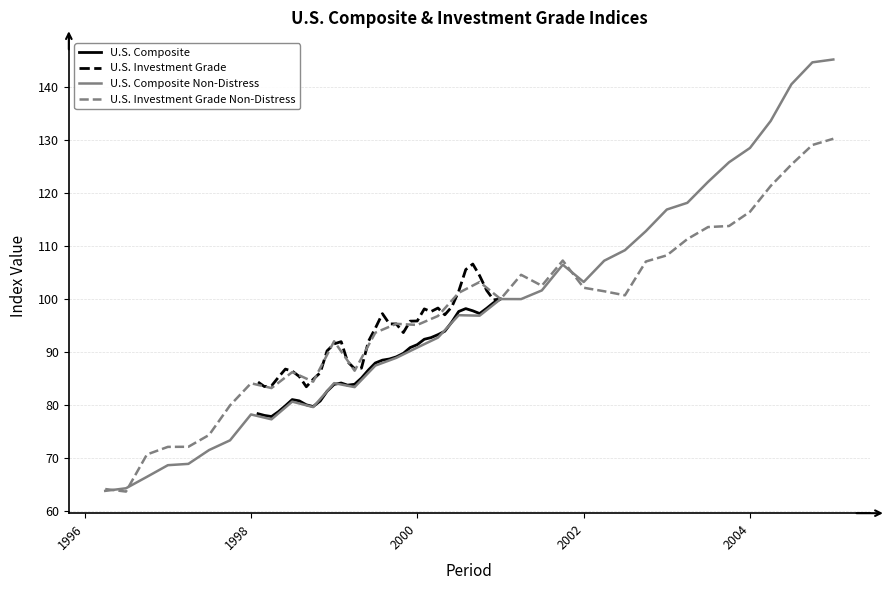

What is the lowest value of the U.S. Composite series?

77.8